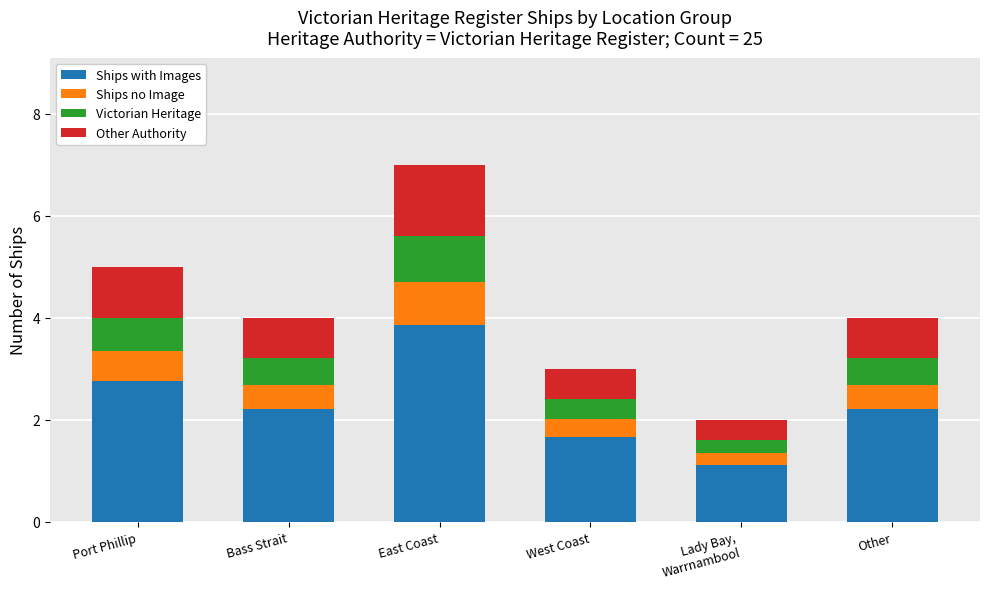

What value does the Ships with Images series have at West Coast?

1.7